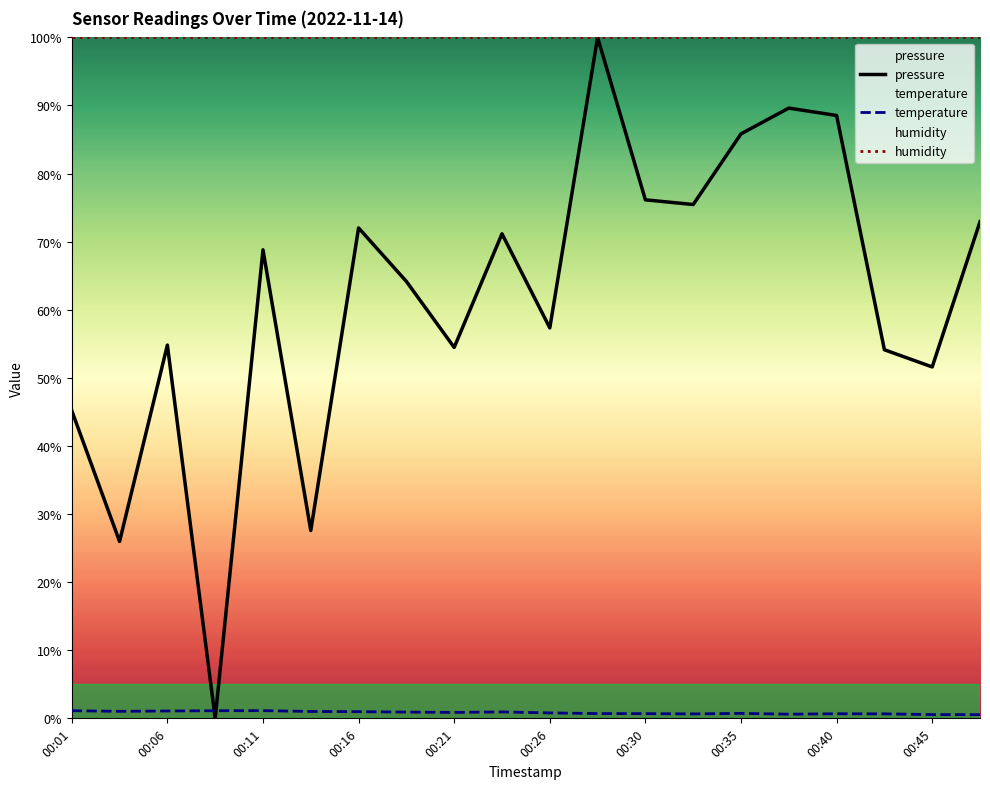

Which series has the widest spread of values?

pressure